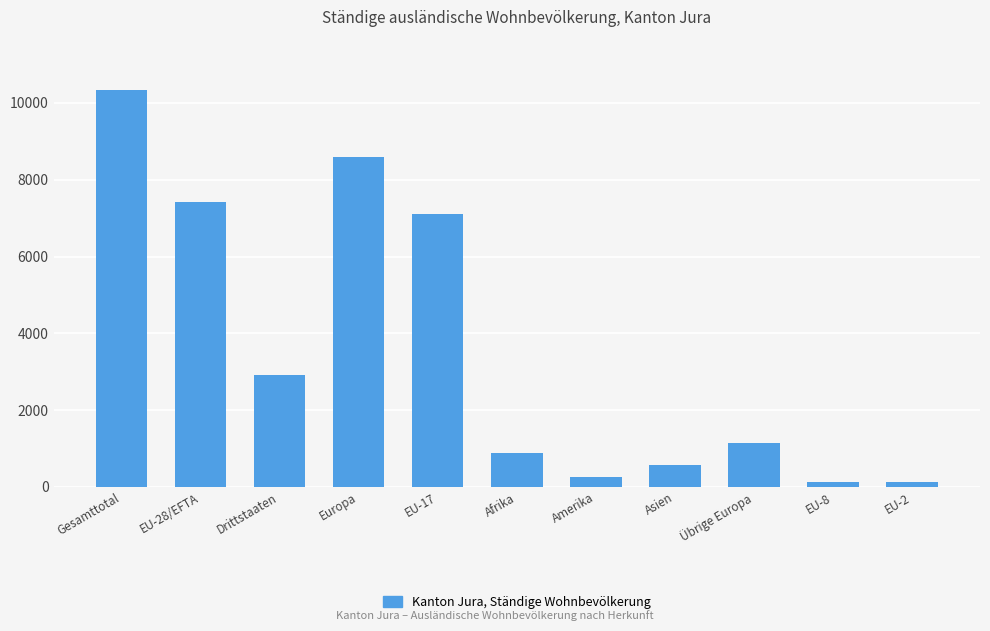

True or false: the data shows 118 at EU-8.

True